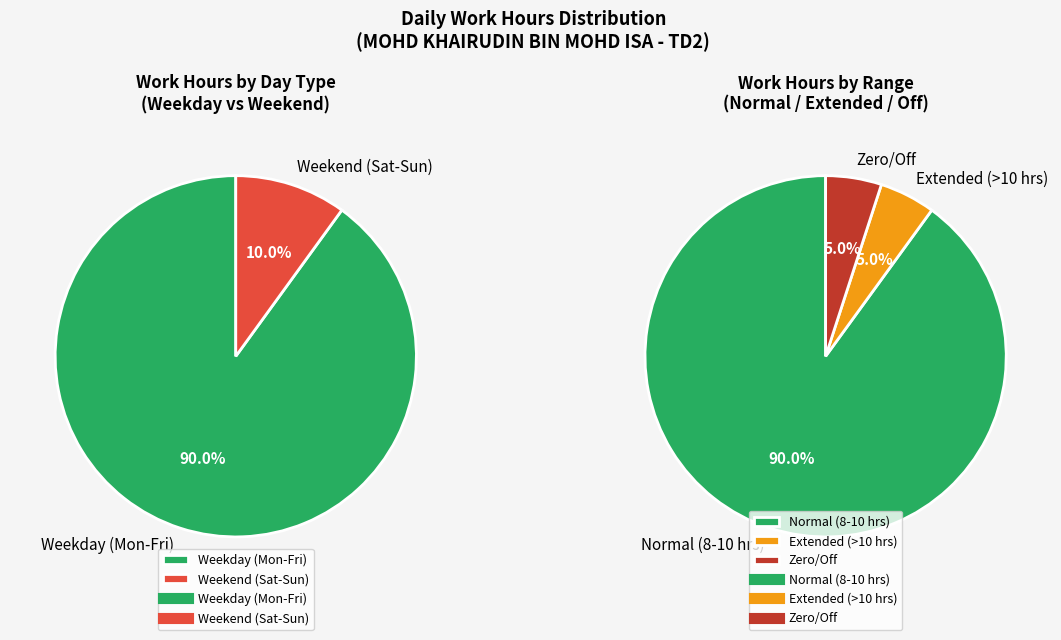

Combined, do 12-Fri and 6-Sat account for over 50%?

No